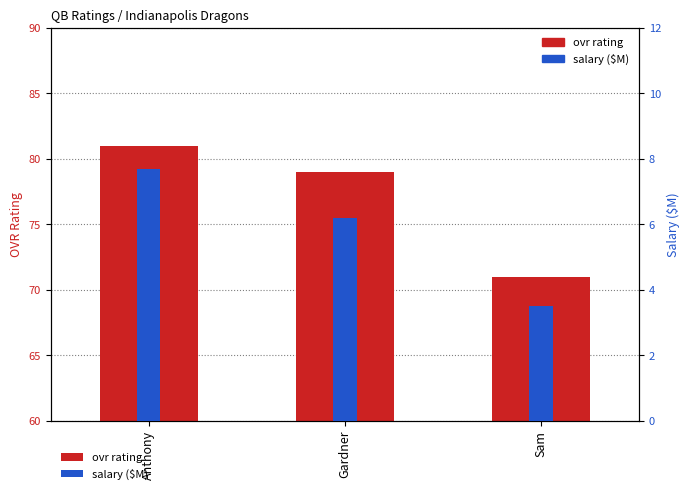

The ovr series shows 79.0 at Gardner. True or false?

True